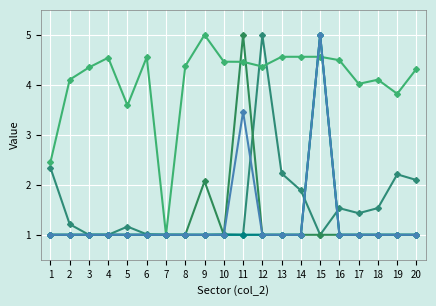

Reading left to right, transcribe all the data shown in this chart.

col_3: 1=2.3	2=1.2	3=1.0	4=1.0	5=1.2	6=1.0	7=1.0	8=1.0	9=1.0	10=1.0	11=1.0	12=5.0	13=2.2	14=1.9	15=1.0	16=1.5	17=1.4	18=1.5	19=2.2	20=2.1
col_9: 1=1.0	2=1.0	3=1.0	4=1.0	5=1.0	6=1.0	7=1.0	8=1.0	9=2.1	10=1.0	11=5.0	12=1.0	13=1.0	14=1.0	15=1.0	16=1.0	17=1.0	18=1.0	19=1.0	20=1.0
col_8: 1=2.4	2=4.1	3=4.3	4=4.5	5=3.6	6=4.6	7=1.0	8=4.4	9=5.0	10=4.5	11=4.5	12=4.4	13=4.6	14=4.6	15=4.6	16=4.5	17=4.0	18=4.1	19=3.8	20=4.3
col_11: 1=1.0	2=1.0	3=1.0	4=1.0	5=1.0	6=1.0	7=1.0	8=1.0	9=1.0	10=1.0	11=1.0	12=1.0	13=1.0	14=1.0	15=5.0	16=1.0	17=1.0	18=1.0	19=1.0	20=1.0
col_10: 1=1.0	2=1.0	3=1.0	4=1.0	5=1.0	6=1.0	7=1.0	8=1.0	9=1.0	10=1.0	11=1.0	12=1.0	13=1.0	14=1.0	15=5.0	16=1.0	17=1.0	18=1.0	19=1.0	20=1.0
col_4: 1=1.0	2=1.0	3=1.0	4=1.0	5=1.0	6=1.0	7=1.0	8=1.0	9=1.0	10=1.0	11=3.5	12=1.0	13=1.0	14=1.0	15=5.0	16=1.0	17=1.0	18=1.0	19=1.0	20=1.0